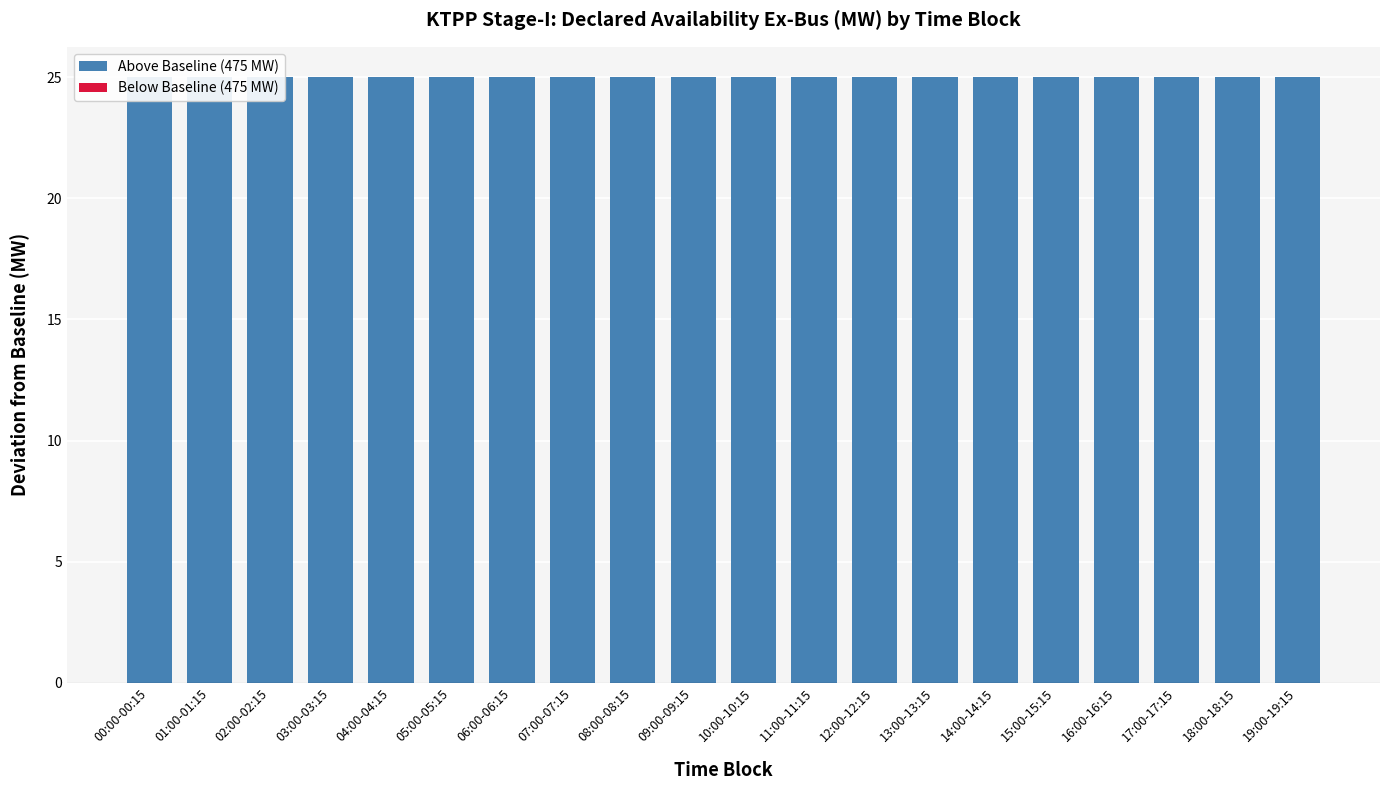

Where is Below Baseline (475 MW) nearest to the value 0?

00:00-00:15